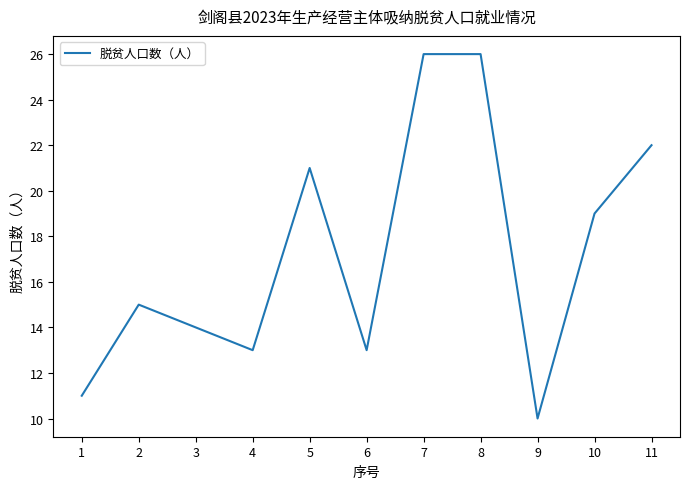

Count the number of data series in this chart.

1